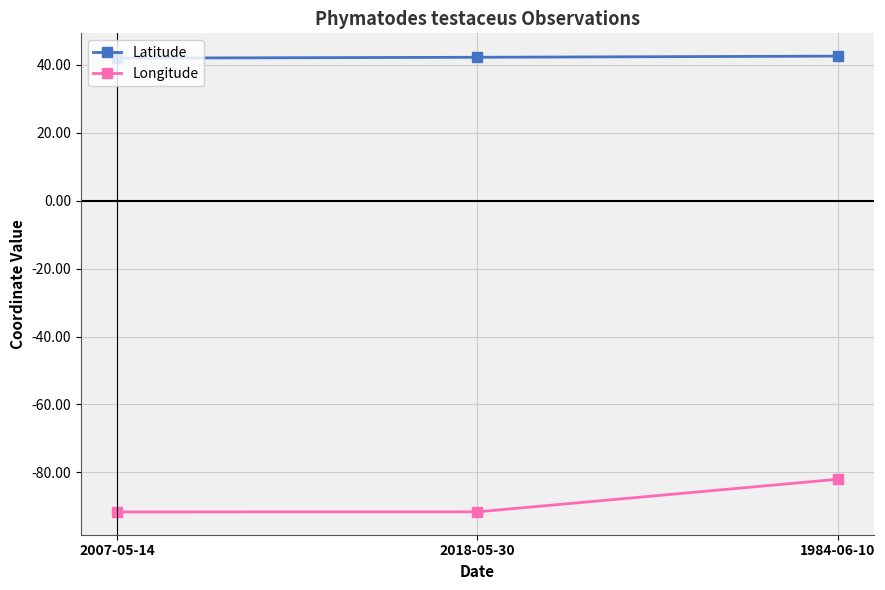

Does the chart have visible grid lines?

Yes